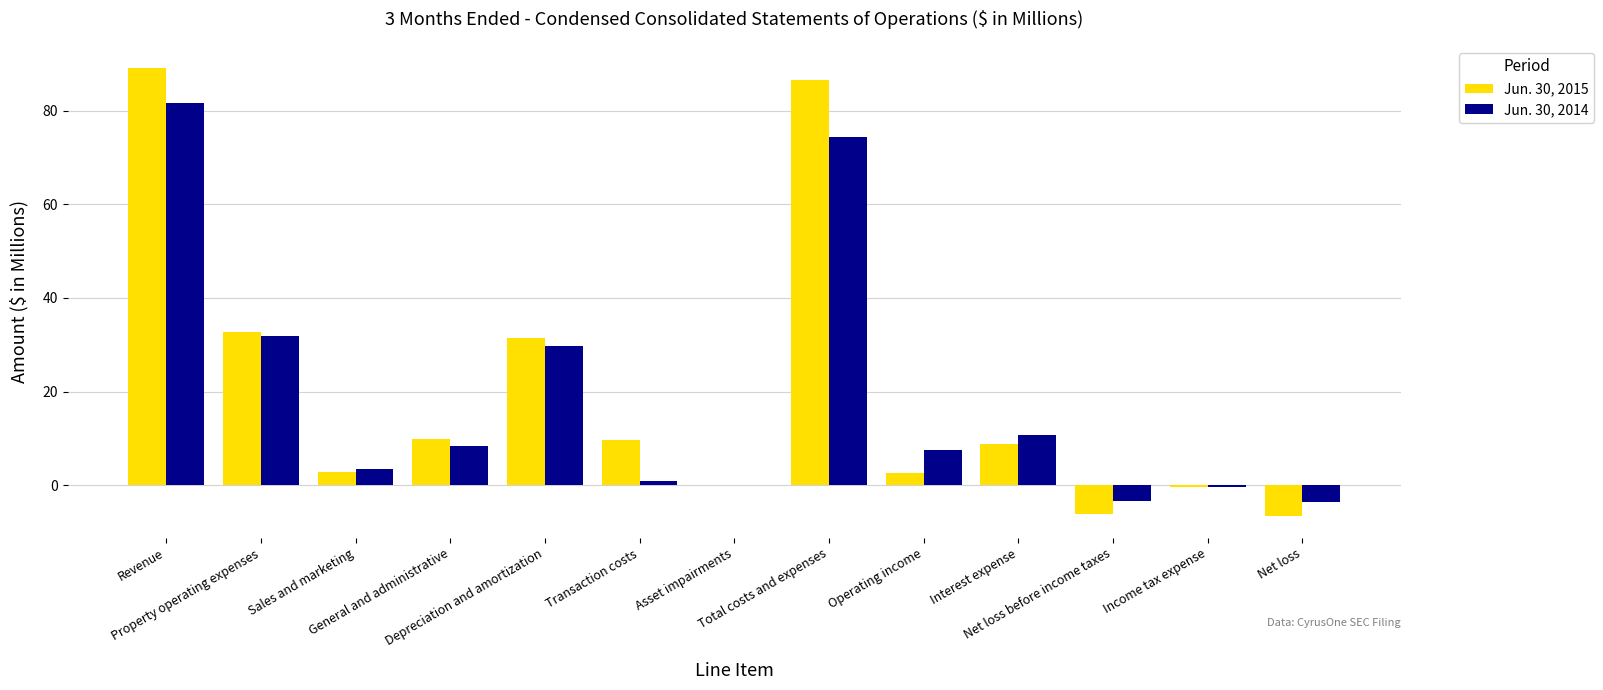

What is the sum of all Jun. 30, 2015 values?

260.4